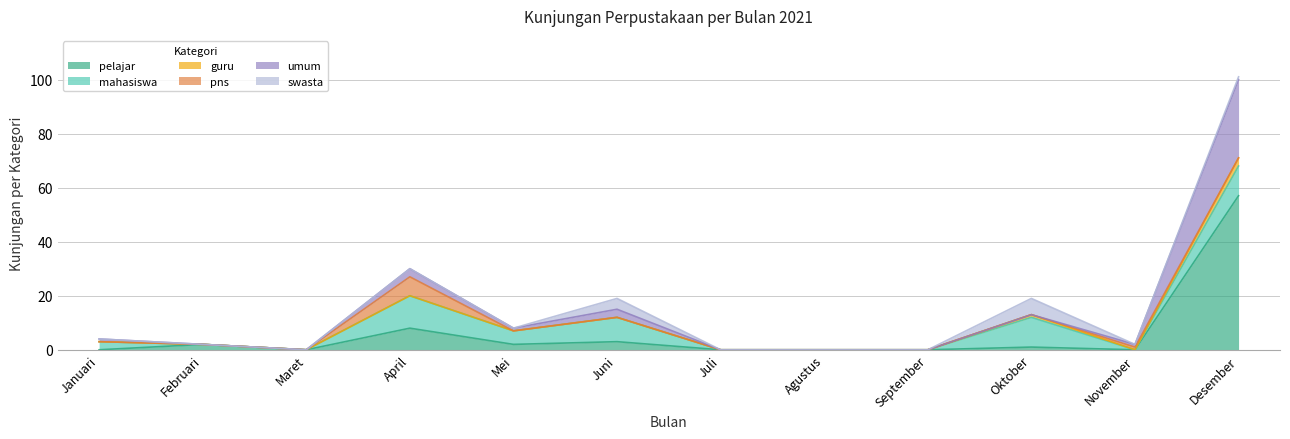

Is the value of mahasiswa at Juni greater than the value of pelajar at Juli?

Yes